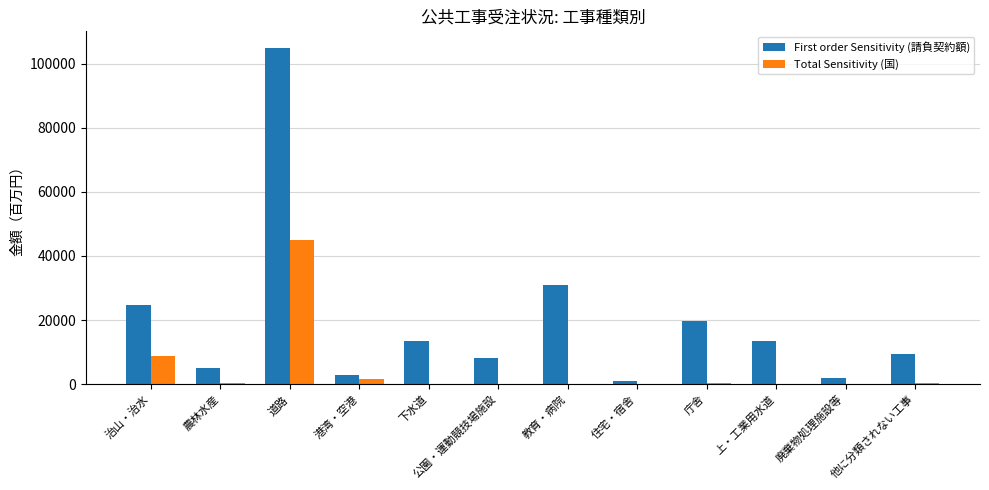

Between 教育・病院 and 他に分類されない工事, which series saw the biggest shift?

First order Sensitivity (請負契約額)